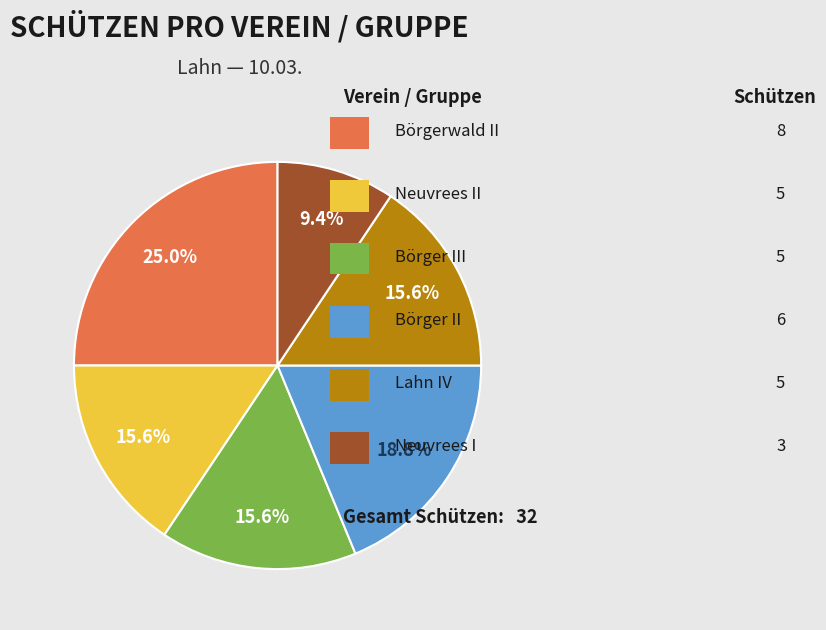

Does any single category account for the majority?

No